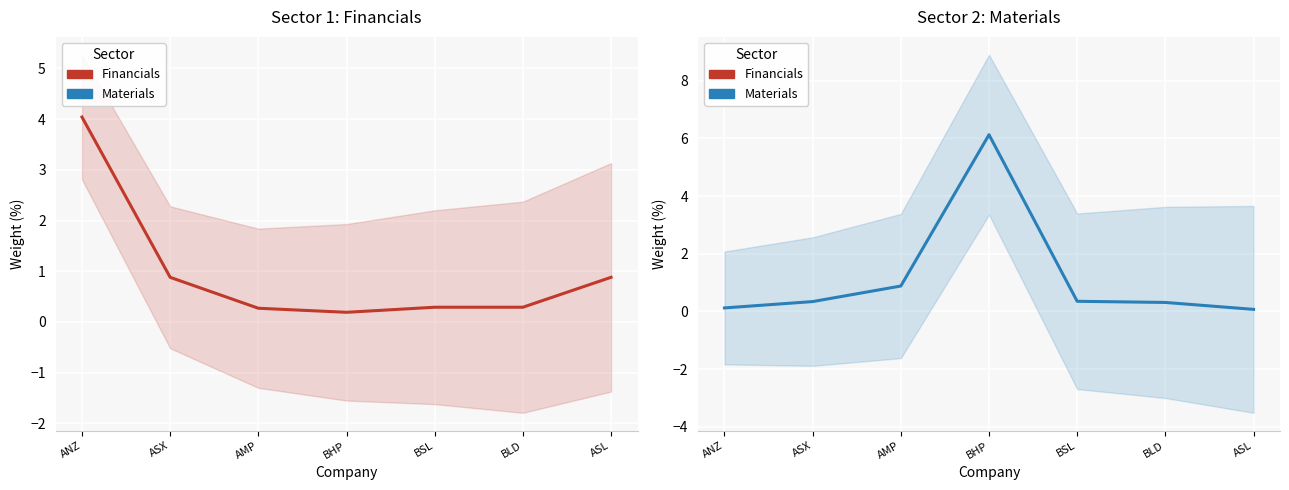

Rank the series by their average value, from highest to lowest.

Materials, Financials